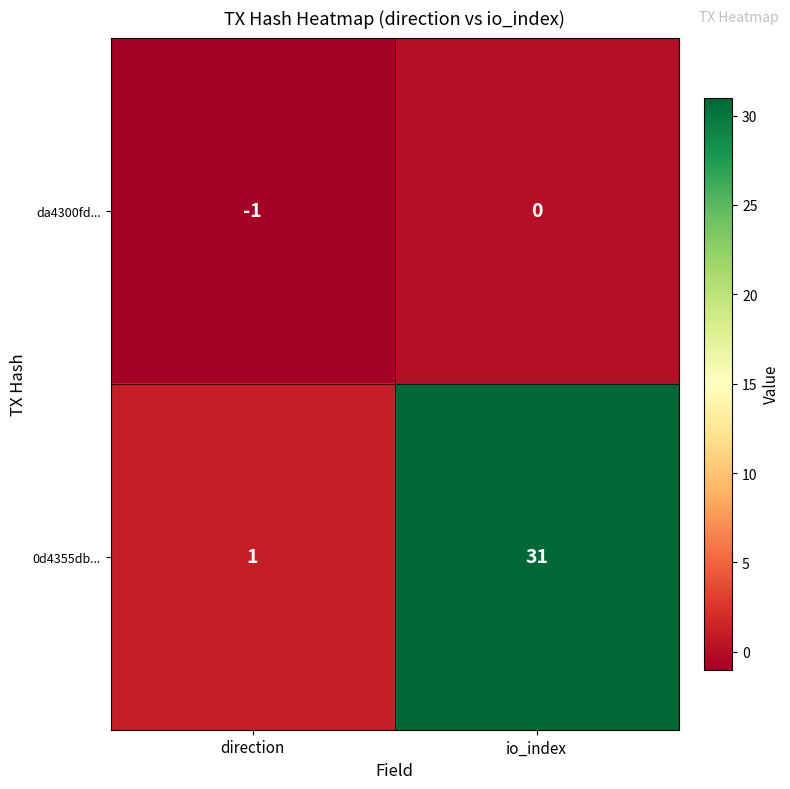

Reading left to right, transcribe all the data shown in this chart.

da4300fd...: -1	0
0d4355db...: 1	31